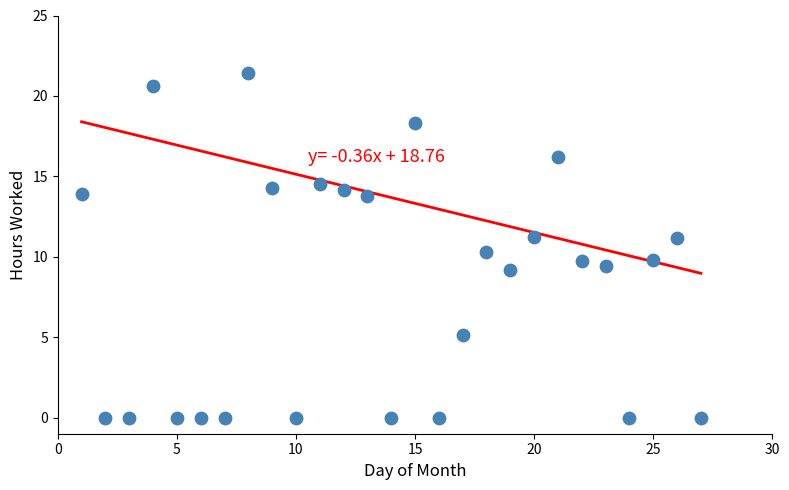

What is the range of X values (max minus min)?

26.0